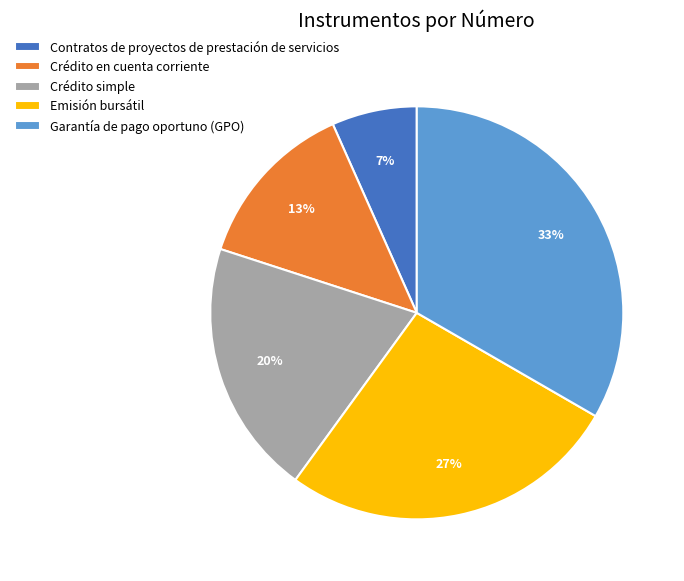

Rank the categories by value from highest to lowest.

Garantía de pago oportuno (GPO), Emisión bursátil, Crédito simple, Crédito en cuenta corriente, Contratos de proyectos de prestación de servicios